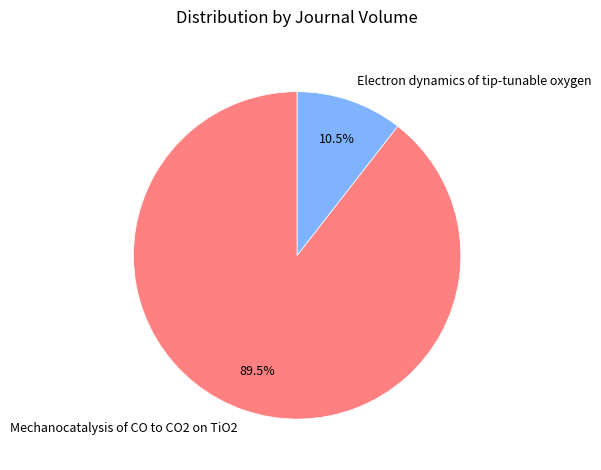

Rank the categories by value from lowest to highest.

Electron dynamics of tip-tunable oxygen, Mechanocatalysis of CO to CO2 on TiO2